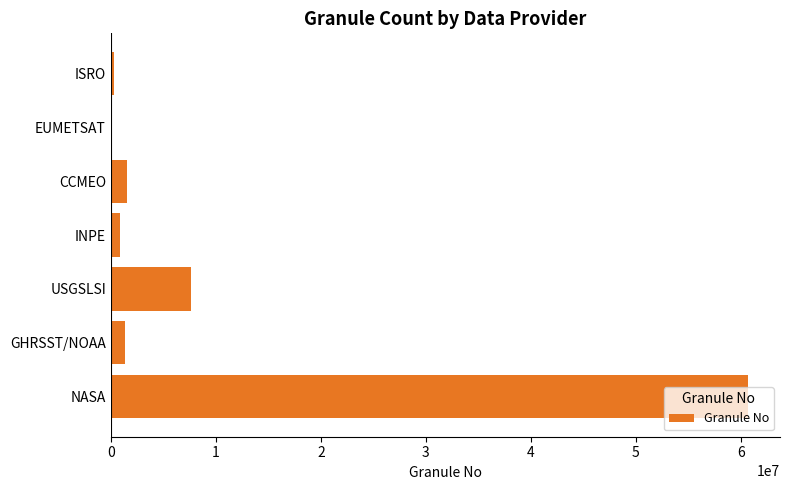

The value at CCMEO is 1527856. True or false?

True